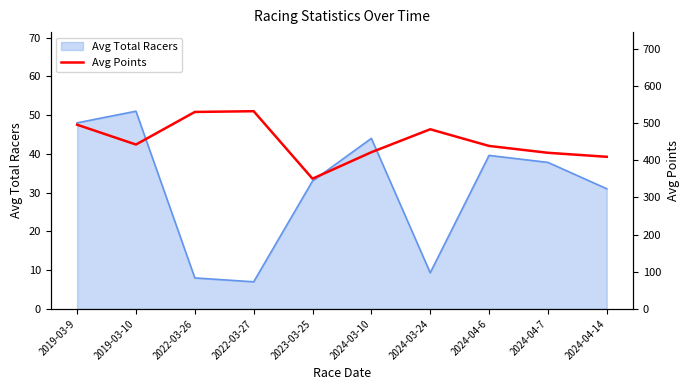

The value at 2019-03-10 is 442.2. True or false?

True